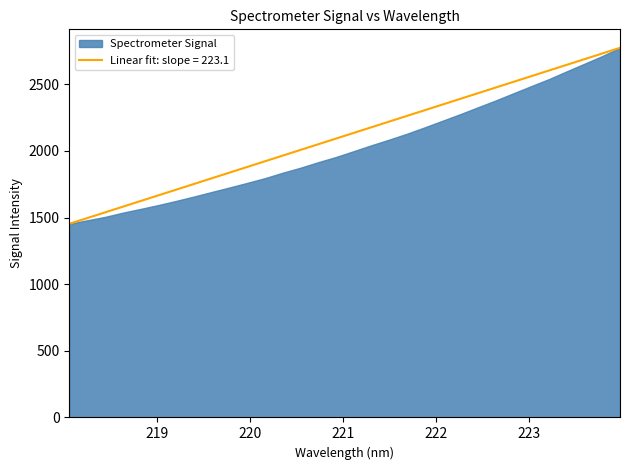

True or false: there are more than 1 points higher than both neighbors.

False